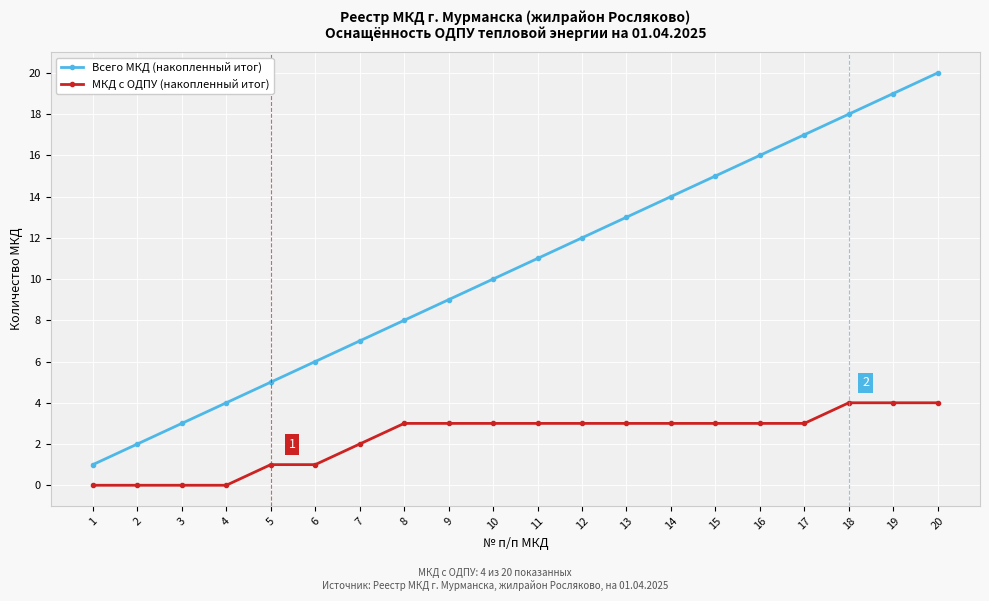

Does the chart have visible grid lines?

Yes